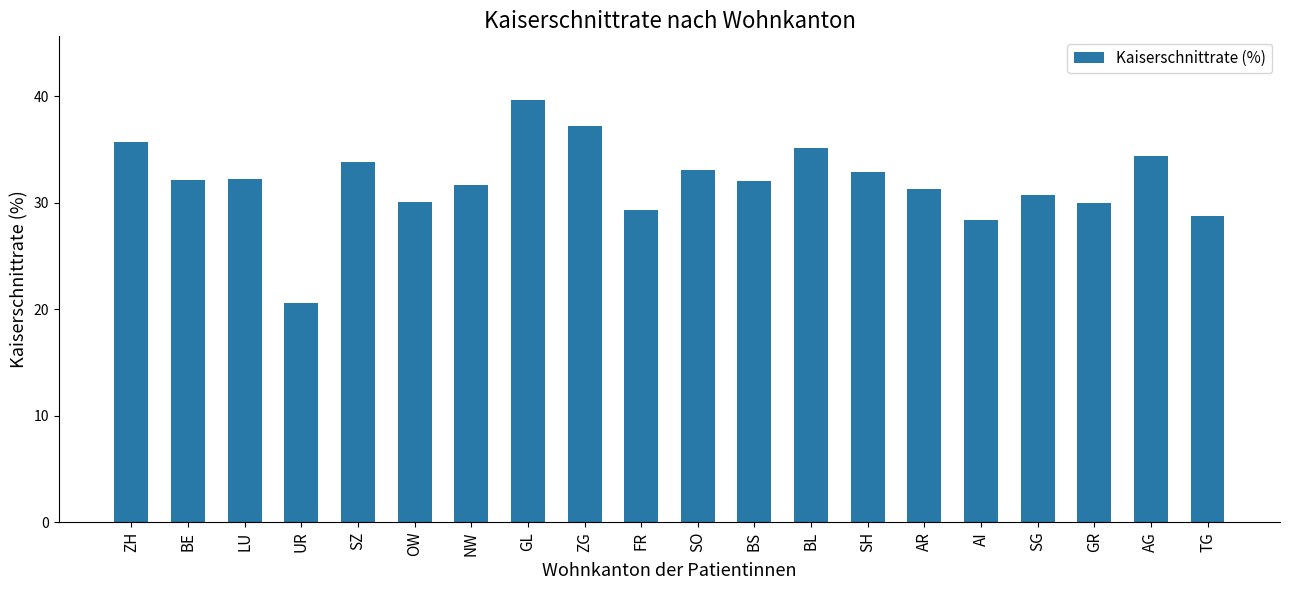

What is the sum of all values?

639.3